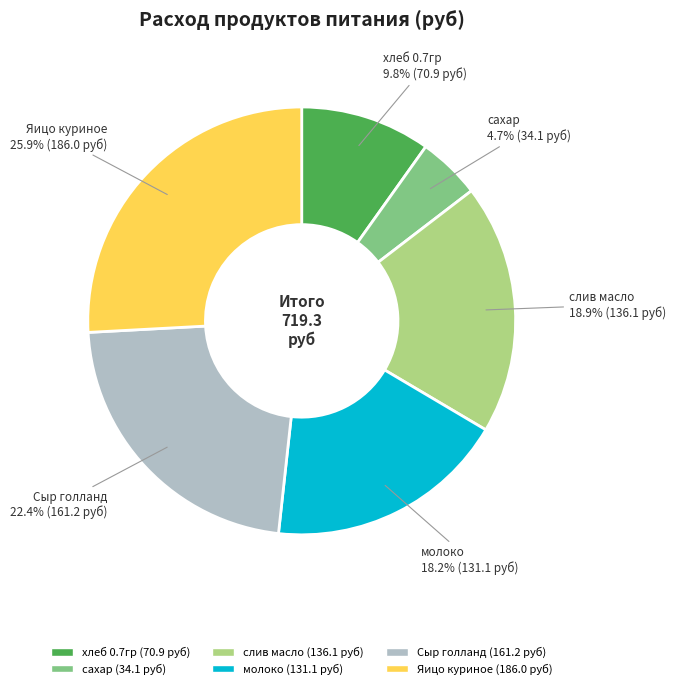

To the nearest percent, what is the difference between the молоко and слив масло slice percentages?

1%